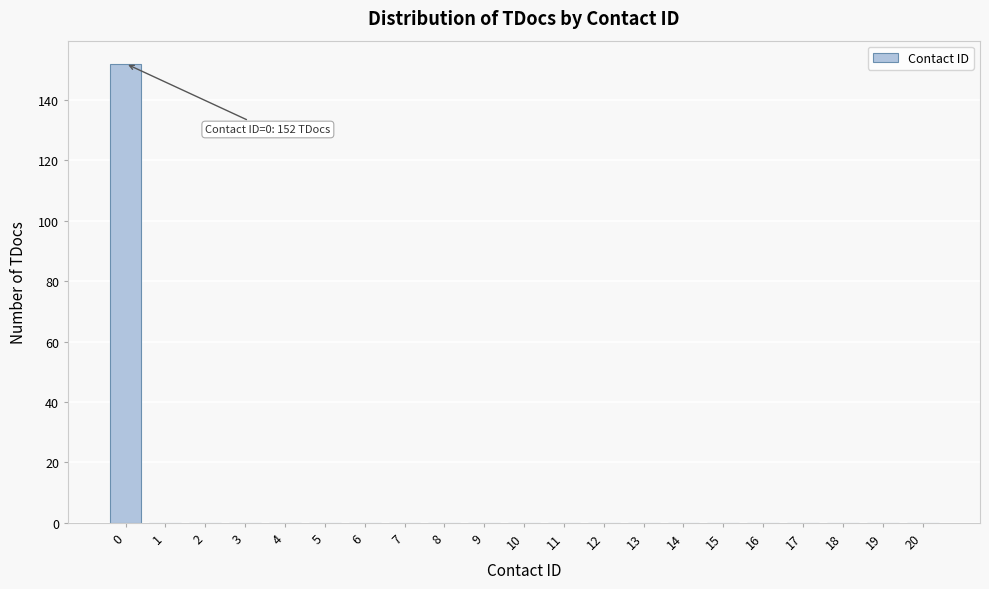

Reading left to right, transcribe all the data shown in this chart.

0=152	1=0	2=0	3=0	4=0	5=0	6=0	7=0	8=0	9=0	10=0	11=0	12=0	13=0	14=0	15=0	16=0	17=0	18=0	19=0	20=0